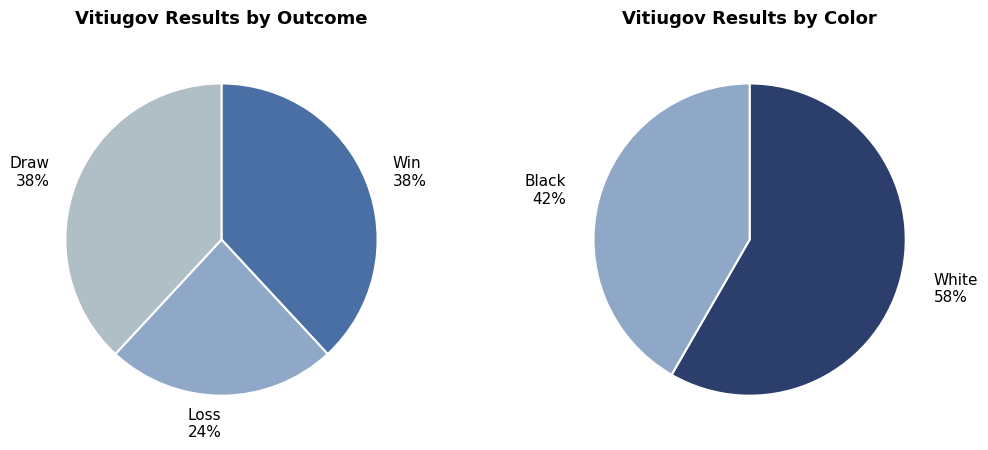

Does 0 represent more than half of the total?

No